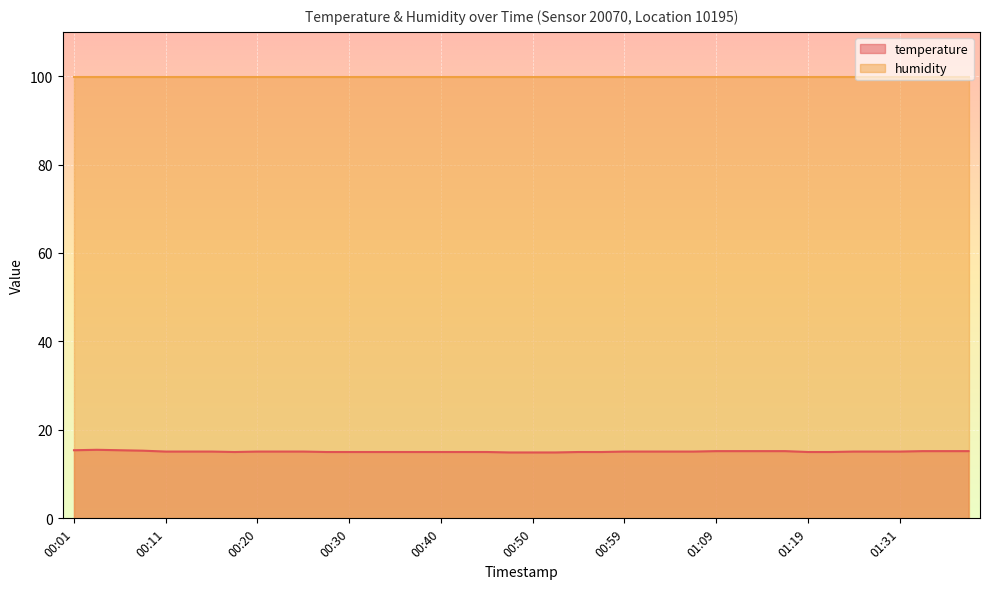

What is the label of the 15th point from the left?

00:35